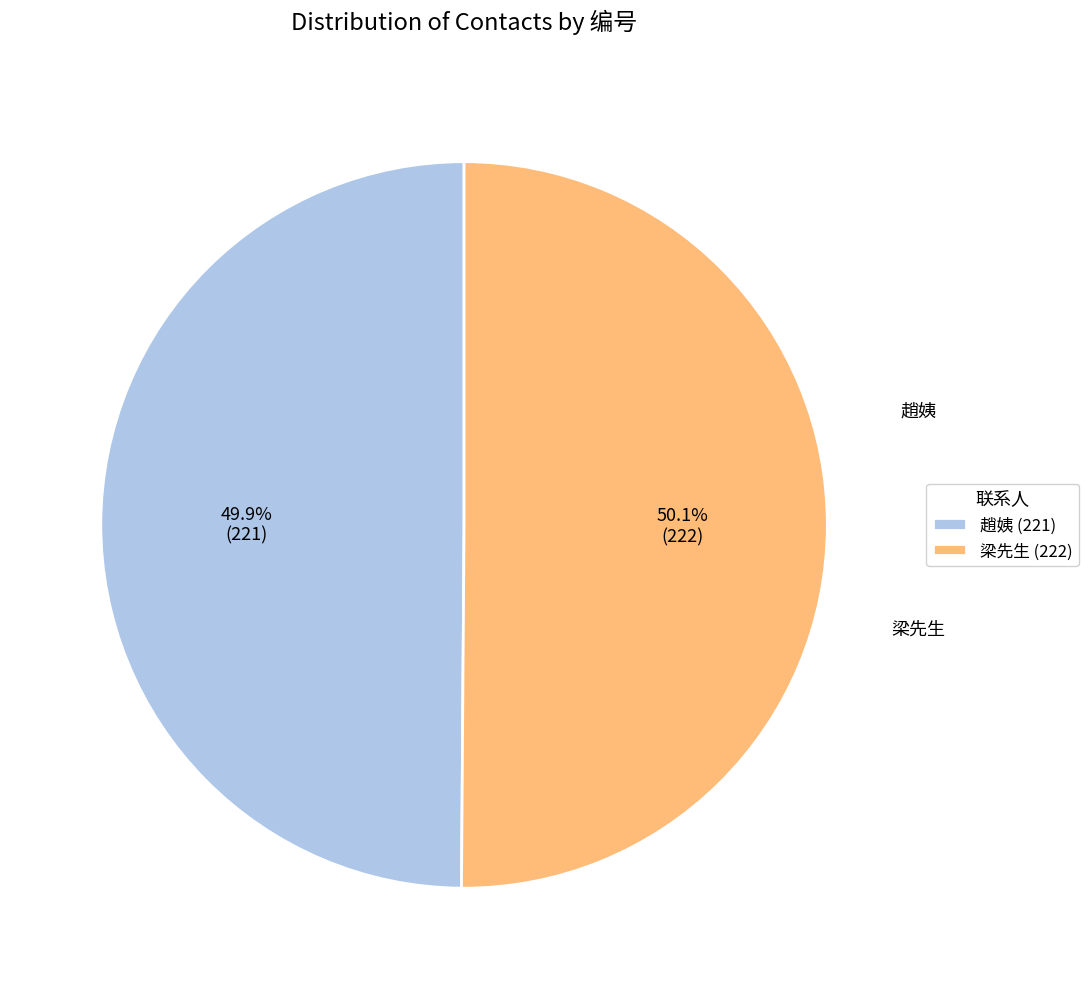

What is the ratio of the value at 梁先生 (222) to the value at 趙姨 (221)?

1.0